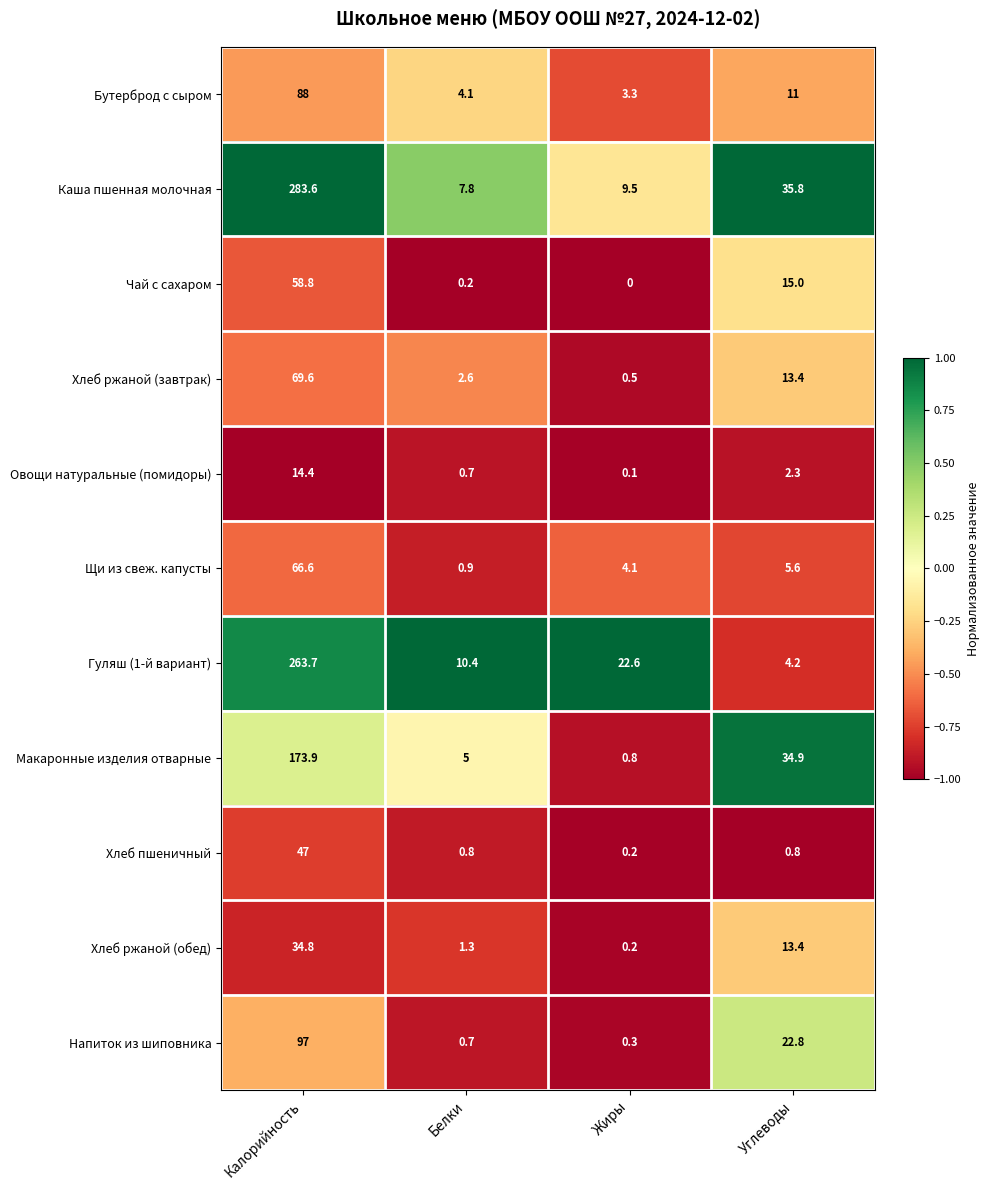

How many data points in Хлеб ржаной (обед) are above 13?

2